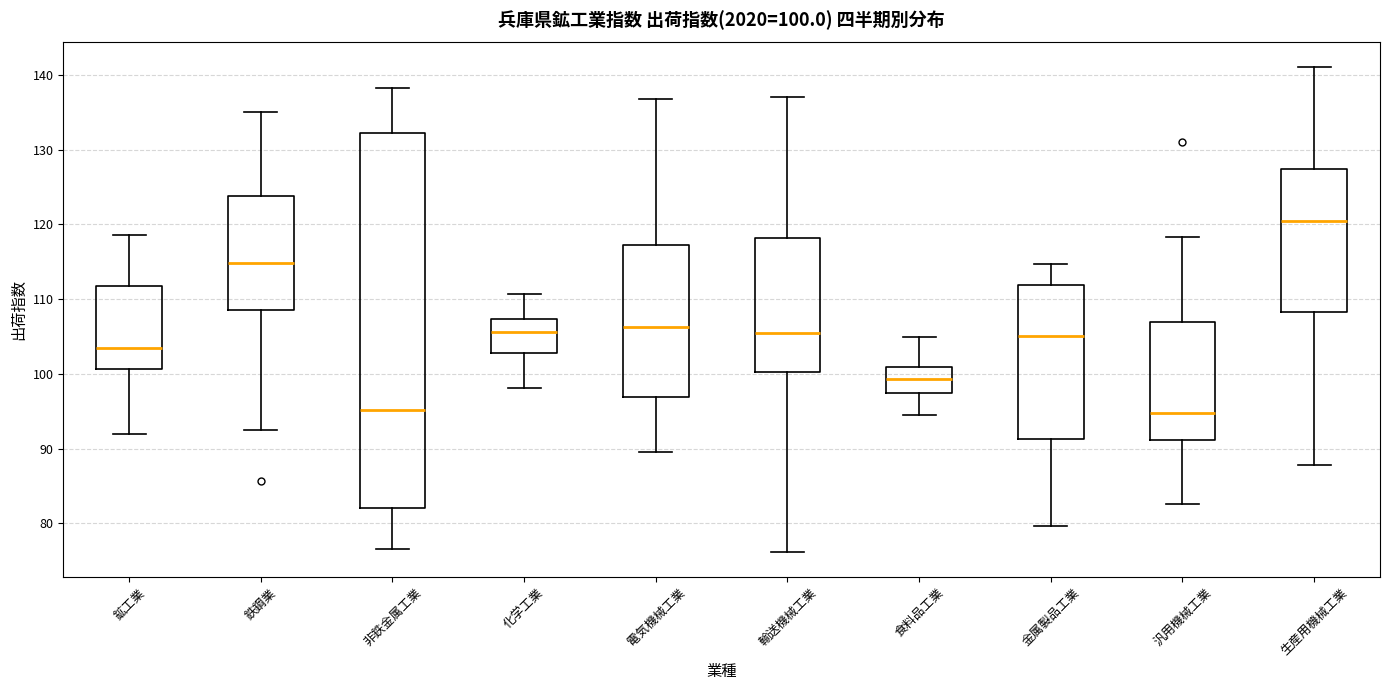

Comparing the boxes themselves (not the whiskers), which one is the tallest?

非鉄金属工業